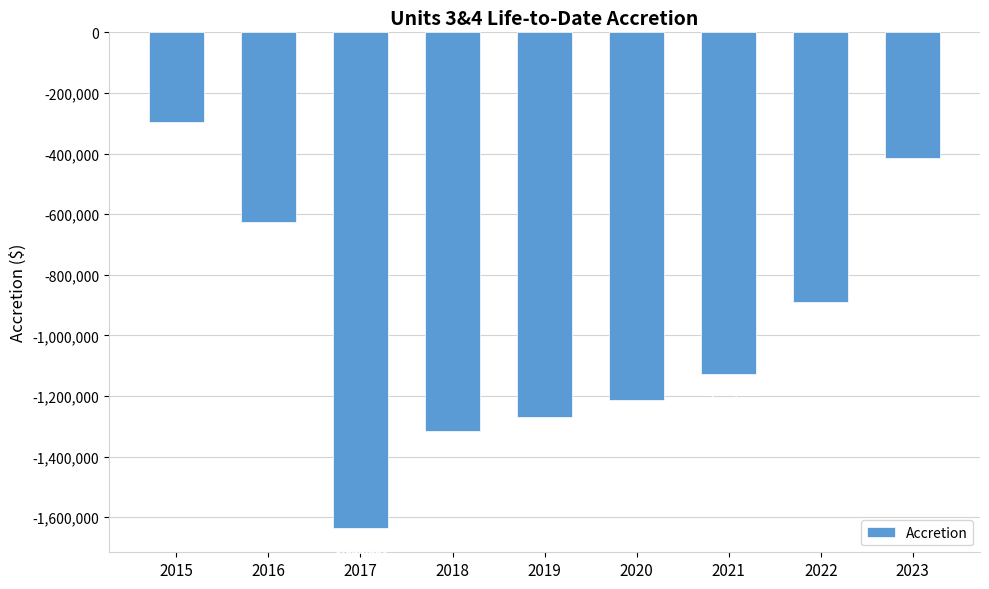

Is it true that the value at 2017 is -361769.7?

False